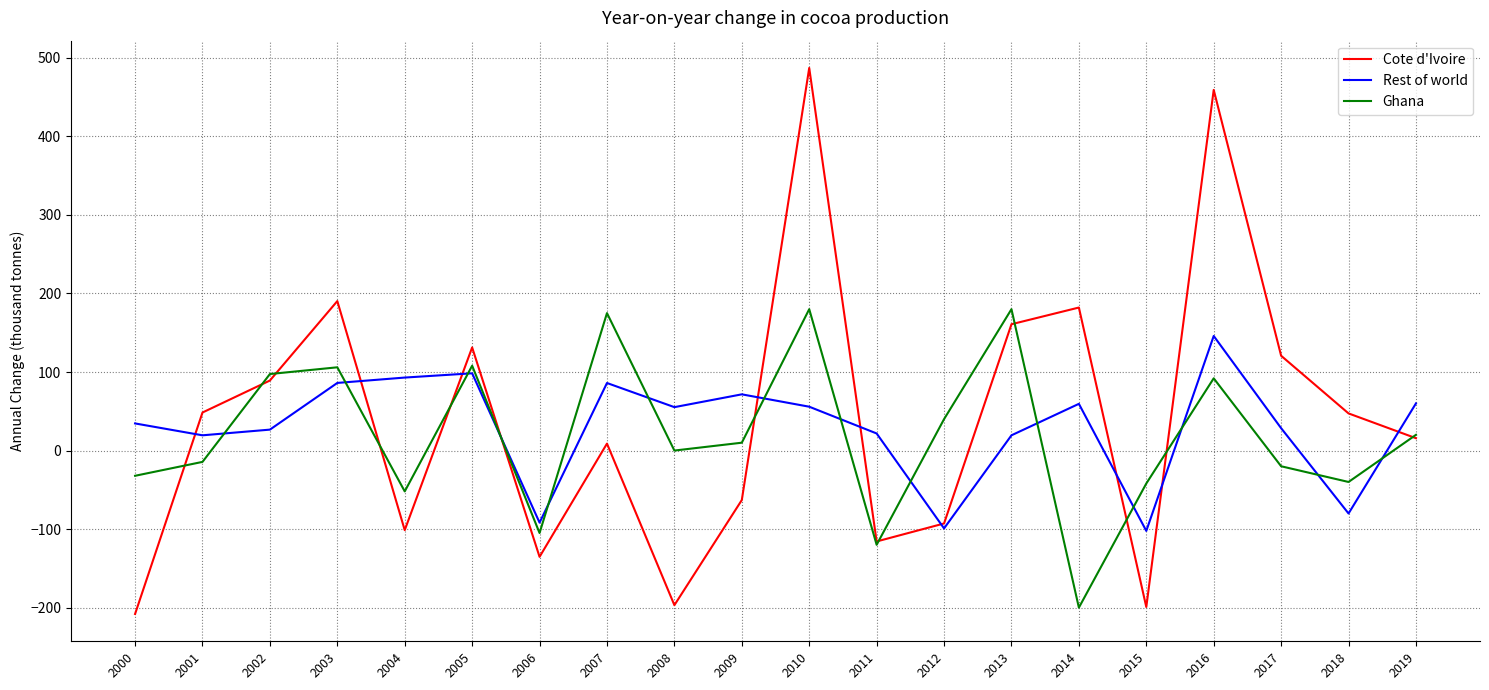

True or false: Ghana and Cote d'Ivoire cross at least once.

True